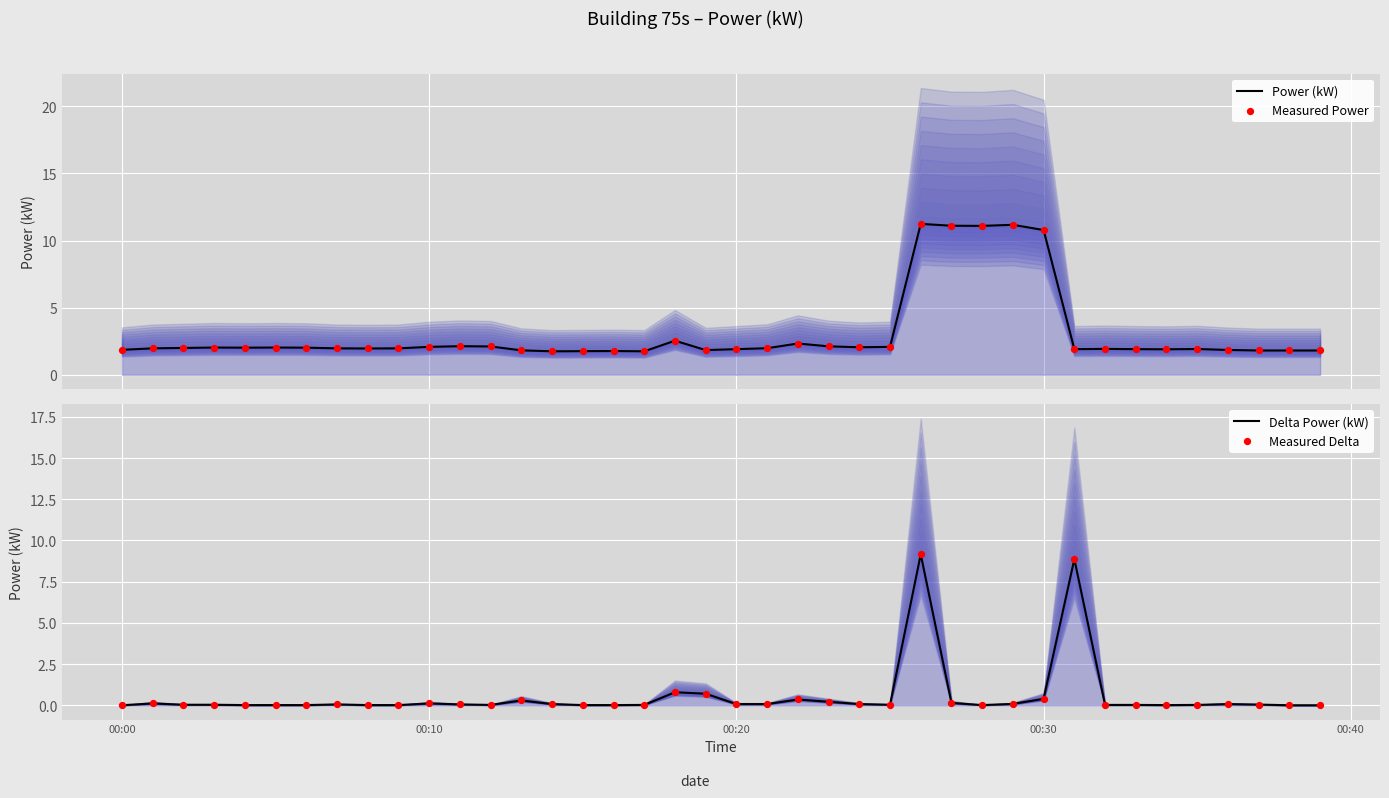

Which series has the largest total across all categories?

Power (kW)